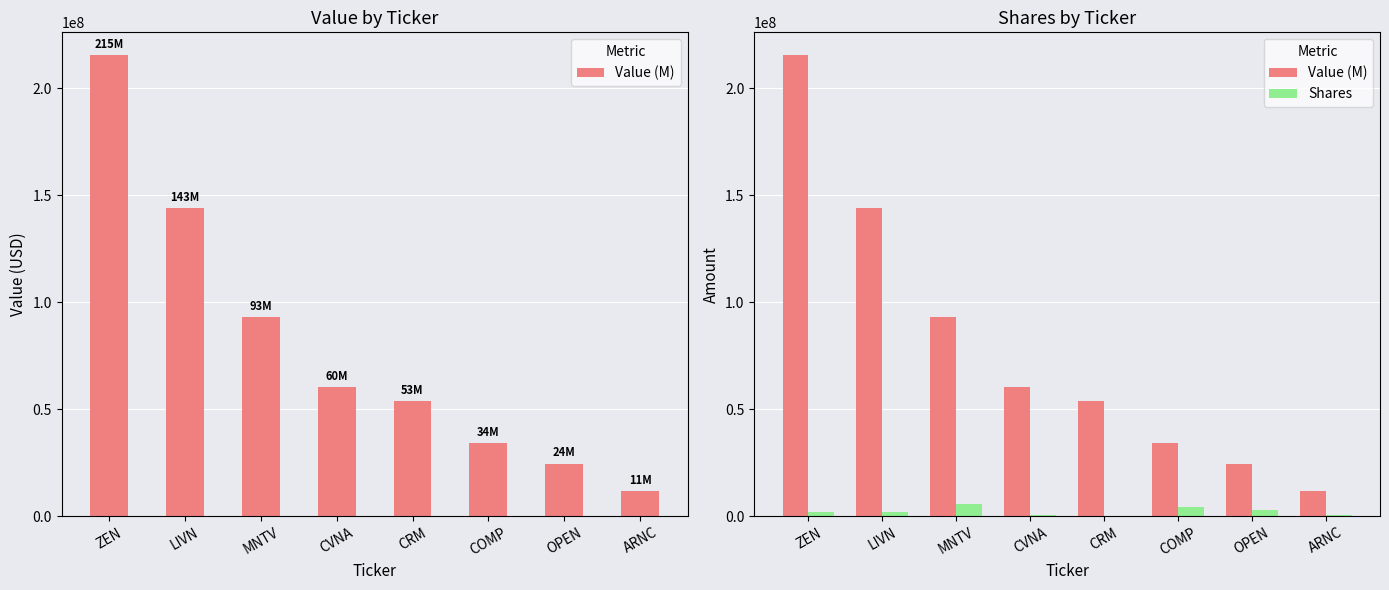

Is it true that Shares equals 4360000 at COMP?

True